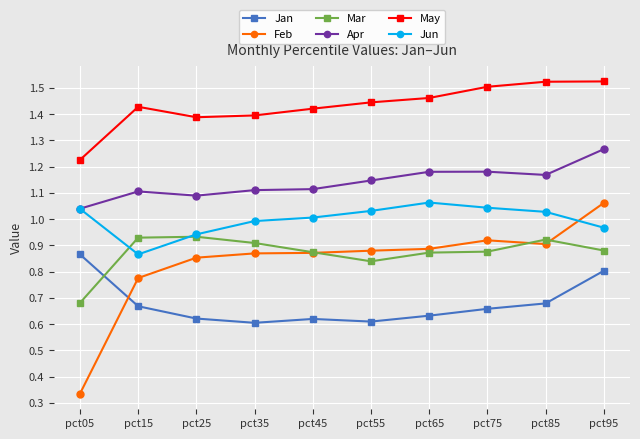

At which label does Feb reach its peak?

pct95